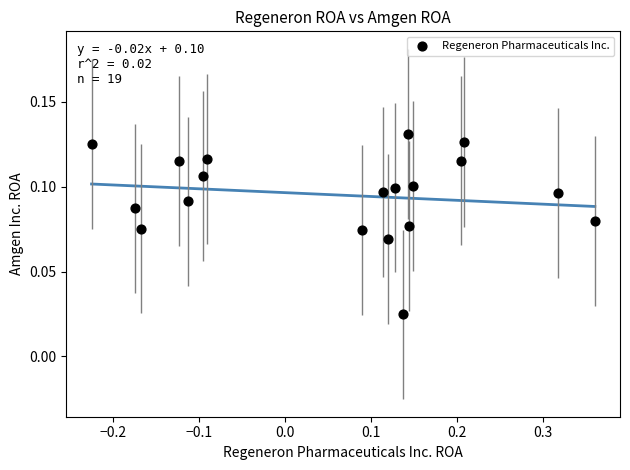

What is the range of X values (max minus min)?

0.6